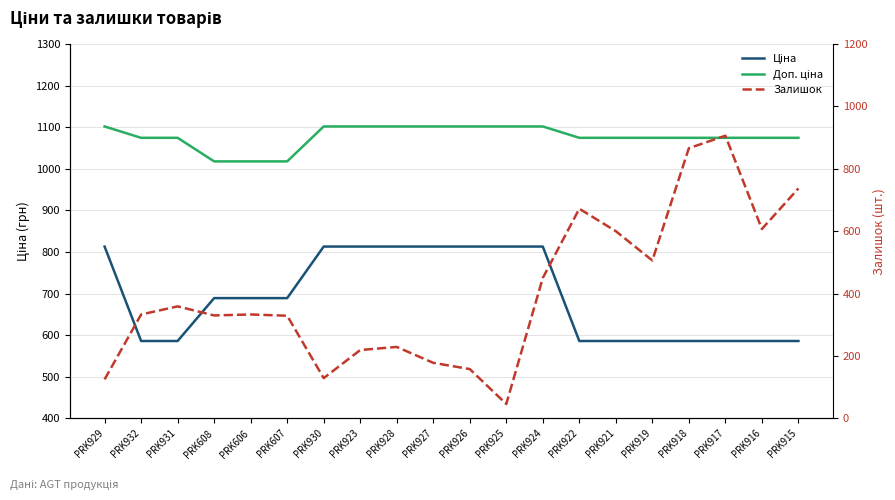

The Доп. ціна series shows 1074.5 at PRK921. True or false?

True